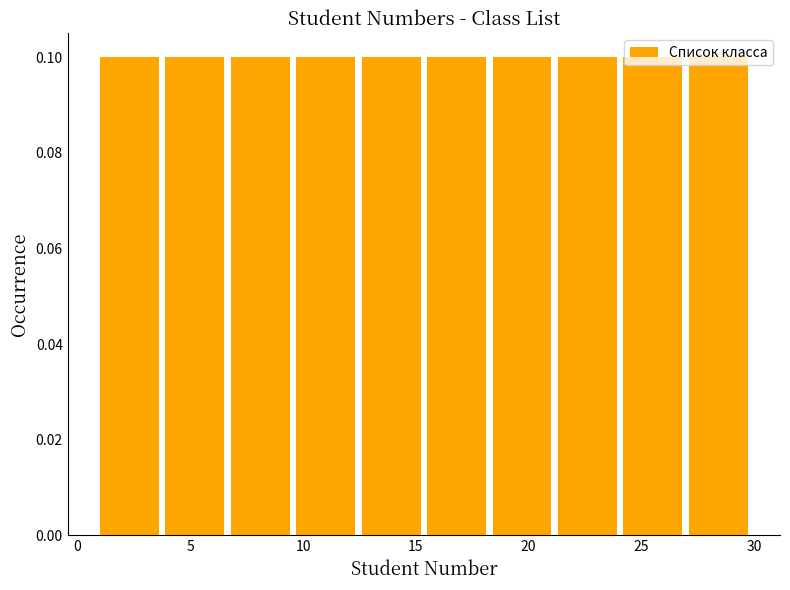

Reading left to right, transcribe this chart: for each bar, give the range it covers on the x-axis and its height. Neither the bar edges nor the heights are printed on the chart, so give them approximately, as read against the axes.

1.0 to 3.9: 0.1
3.9 to 6.8: 0.1
6.8 to 9.7: 0.1
9.7 to 12.6: 0.1
12.6 to 15.5: 0.1
15.5 to 18.4: 0.1
18.4 to 21.3: 0.1
21.3 to 24.2: 0.1
24.2 to 27.1: 0.1
27.1 to 30.0: 0.1